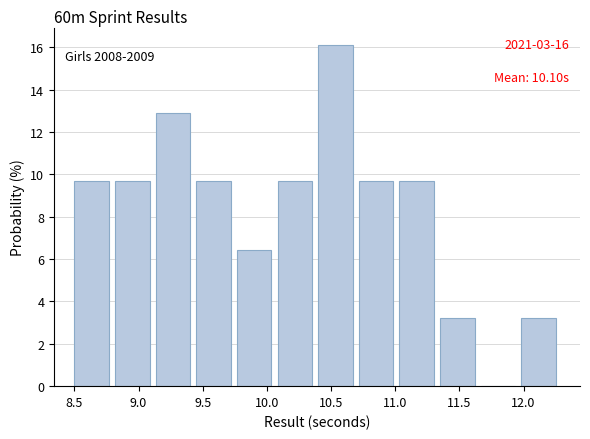

Over which range of the x-axis is the bar tallest?

10.40 to 10.70